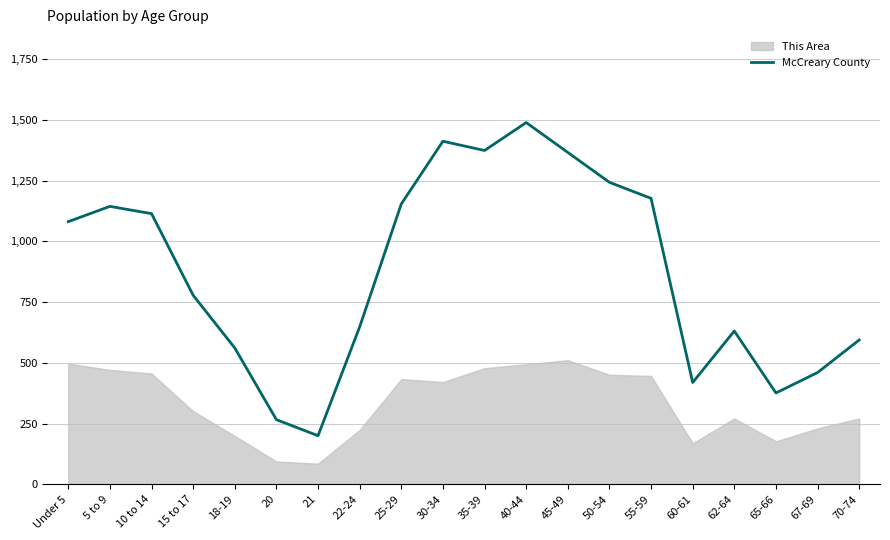

What is the sum of all values?

17487